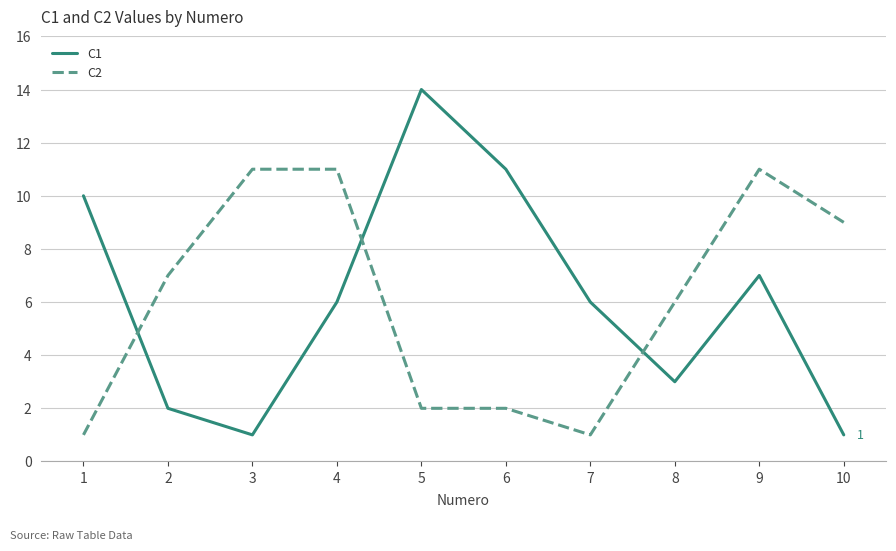

What is the smallest value displayed?

1